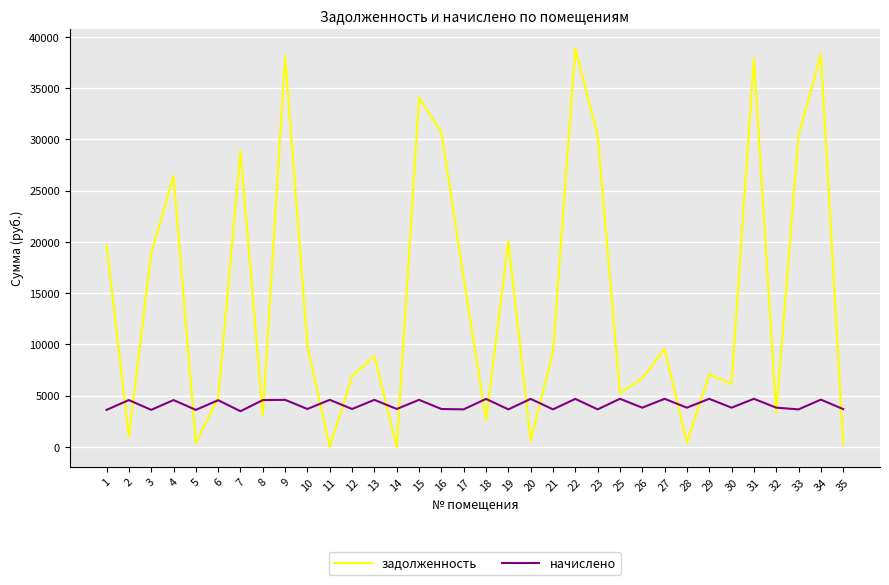

What is the average value of the начислено series?

4134.5